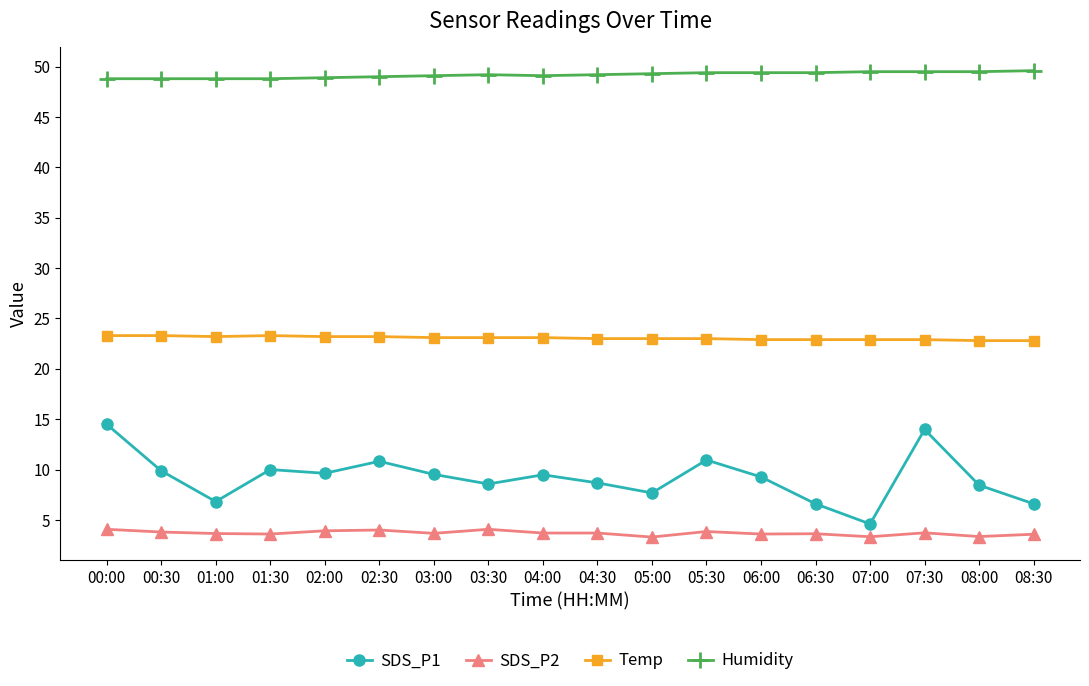

Is the value of SDS_P1 at 06:00 greater than the value of Temp at 06:30?

No